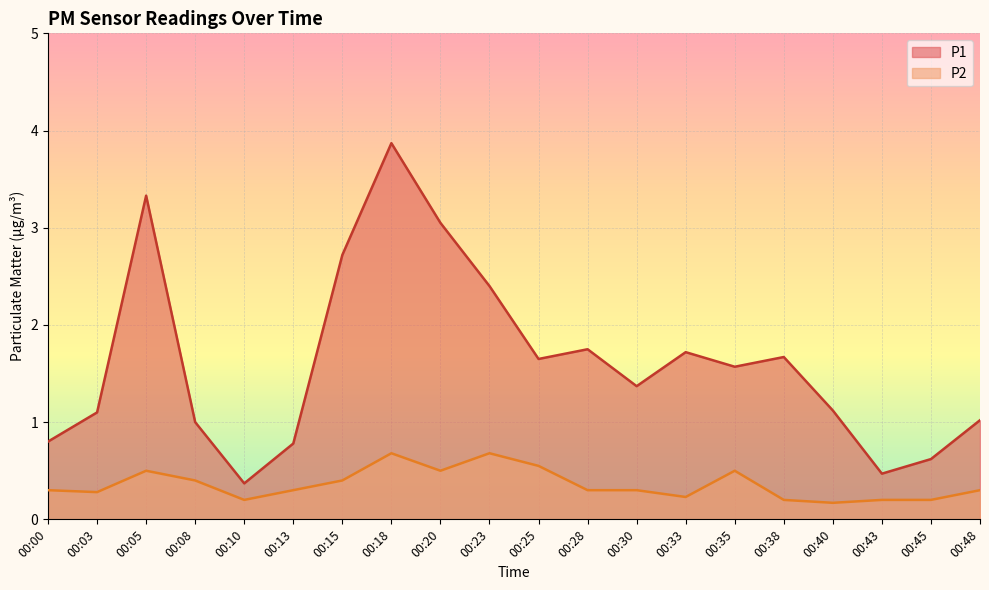

At how many categories does at least one series exceed 3?

3